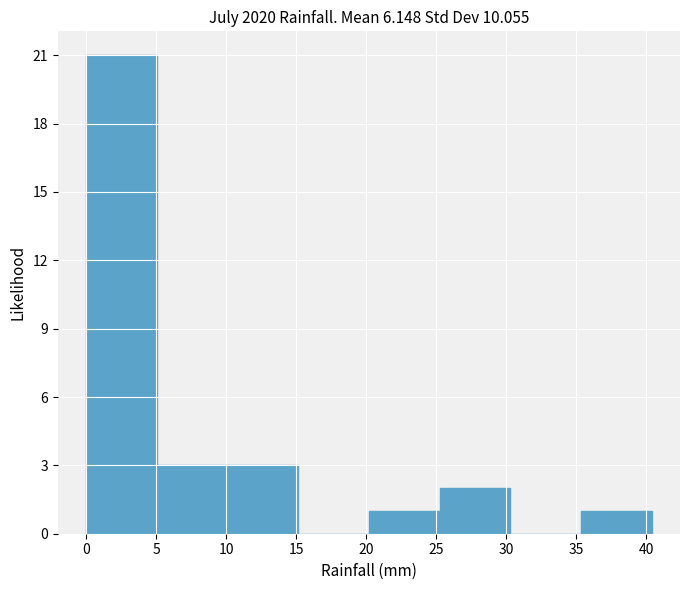

Reading left to right, list every bar in this chart as the range it spans on the x-axis followed by its height. Neither the bar edges nor the heights are printed on the chart, so give them approximately, as read against the axes.

0.00 to 5.05: 21
5.05 to 10.10: 3
10.10 to 15.15: 3
15.15 to 20.20: 0
20.20 to 25.25: 1
25.25 to 30.30: 2
30.30 to 35.35: 0
35.35 to 40.40: 1